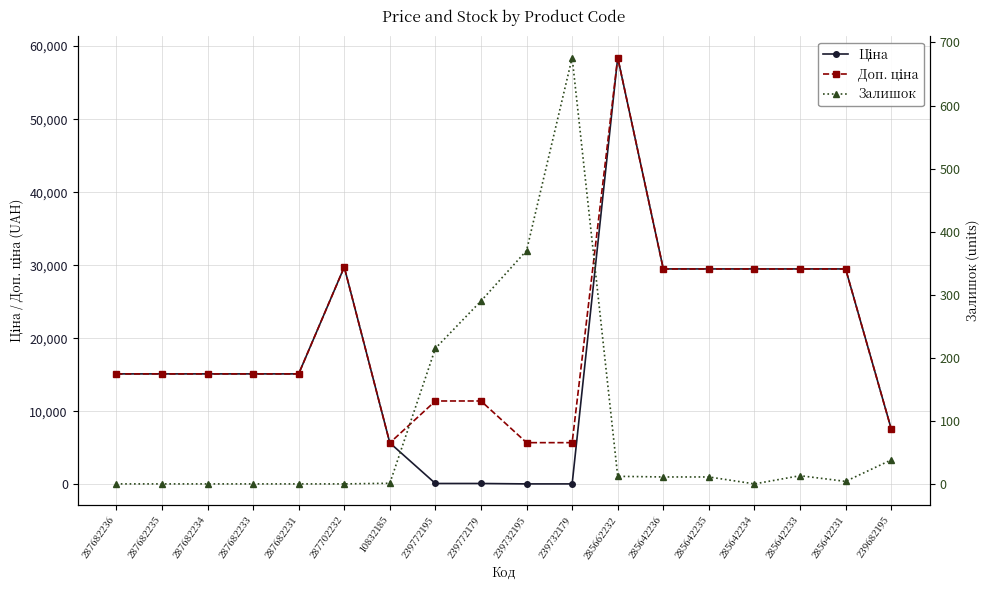

Where is the first local minimum for Залишок?

285642234